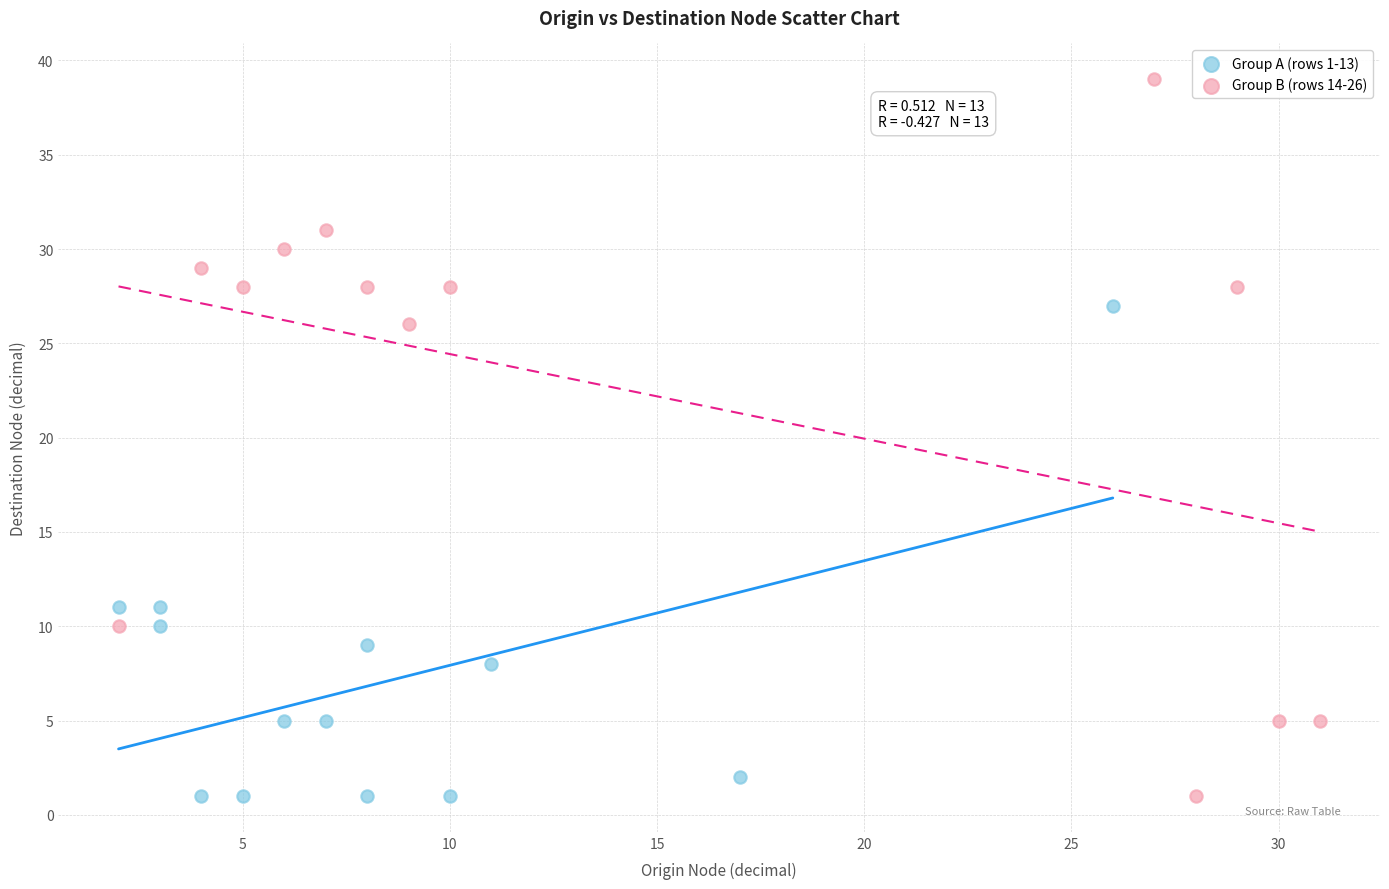

Which series has the largest Y range (max minus min)?

Group B (rows 14-26)